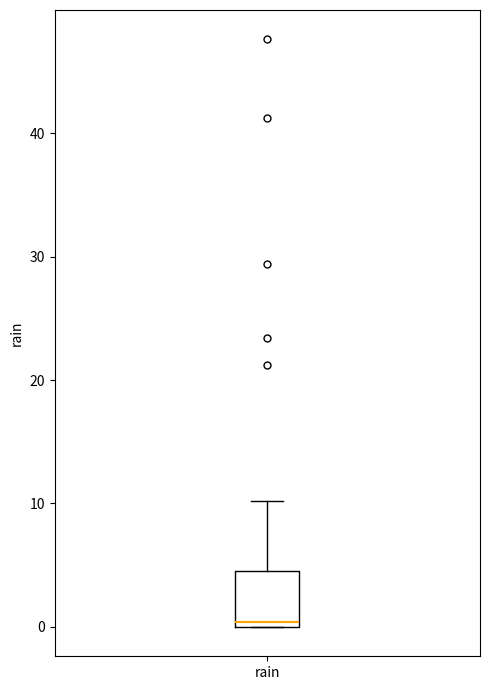

Read this box plot against the y-axis: the position of the median line, the range covered by the box, and the ends of both whiskers. The values are not printed on the chart, so give them approximately, as read against the axis.

median 0 (just above the box's lower edge), box 0 to 5, whiskers 0 to 10